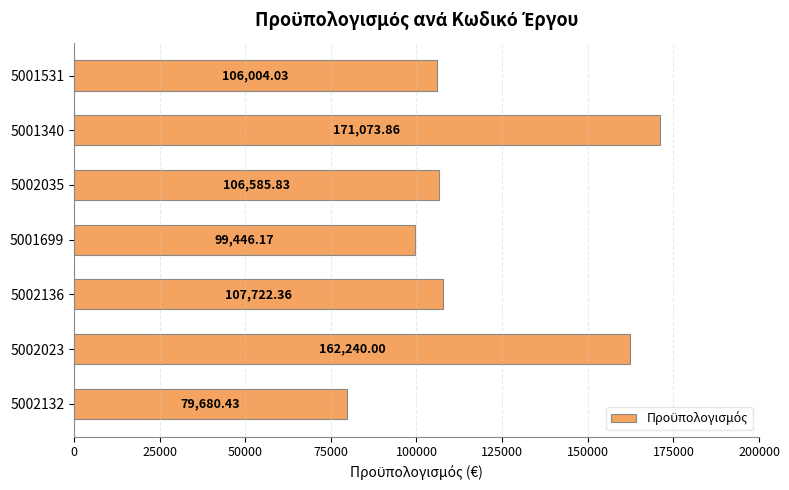

Rank the categories by value from highest to lowest.

5001340, 5002023, 5002136, 5002035, 5001531, 5001699, 5002132